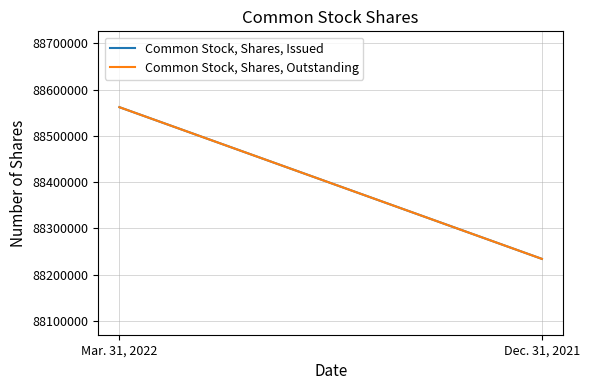

Reading left to right, list all the values displayed in this chart.

Common Stock, Shares, Issued: 88561929	88233929
Common Stock, Shares, Outstanding: 88561929	88233929